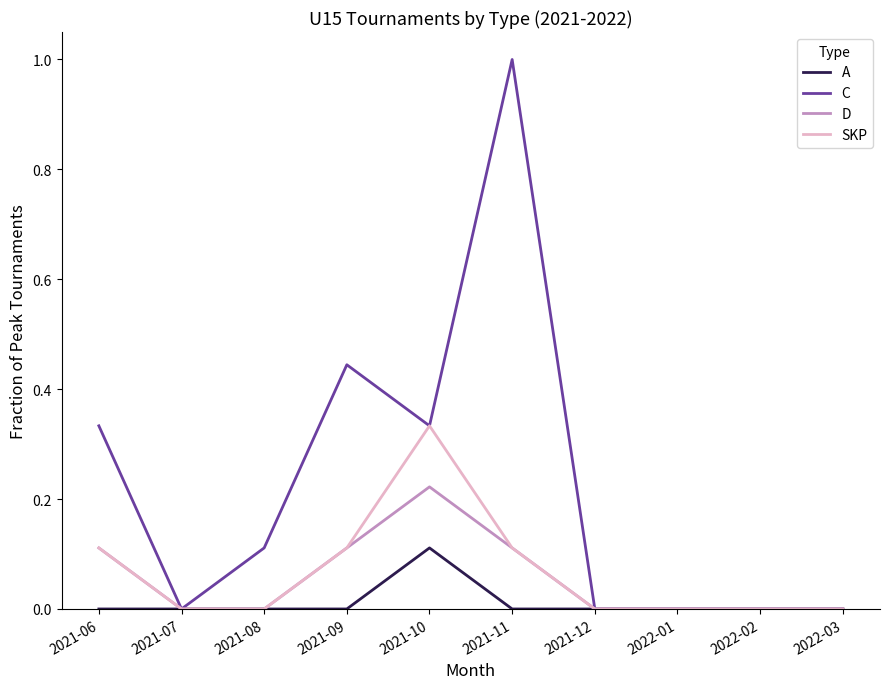

Is the value of C at 2021-09 greater than the value of D at 2021-08?

Yes